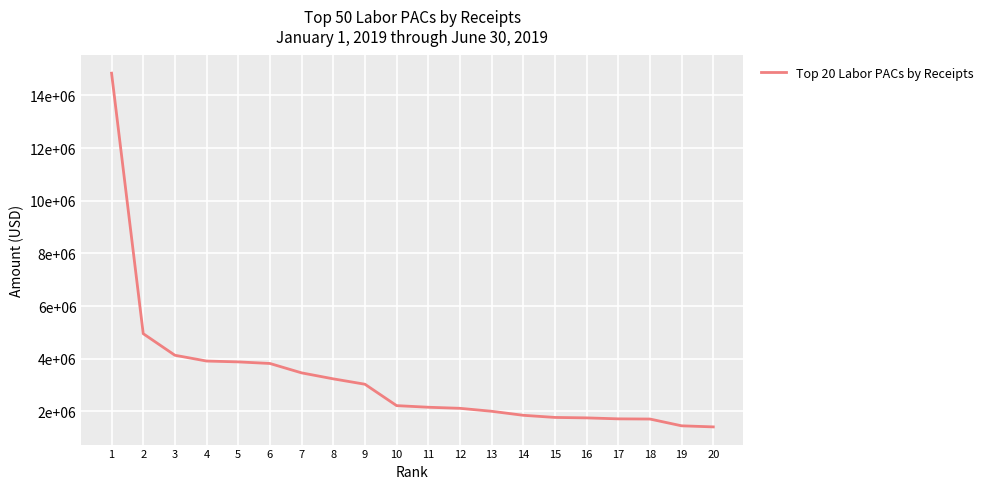

Does the chart have visible grid lines?

Yes